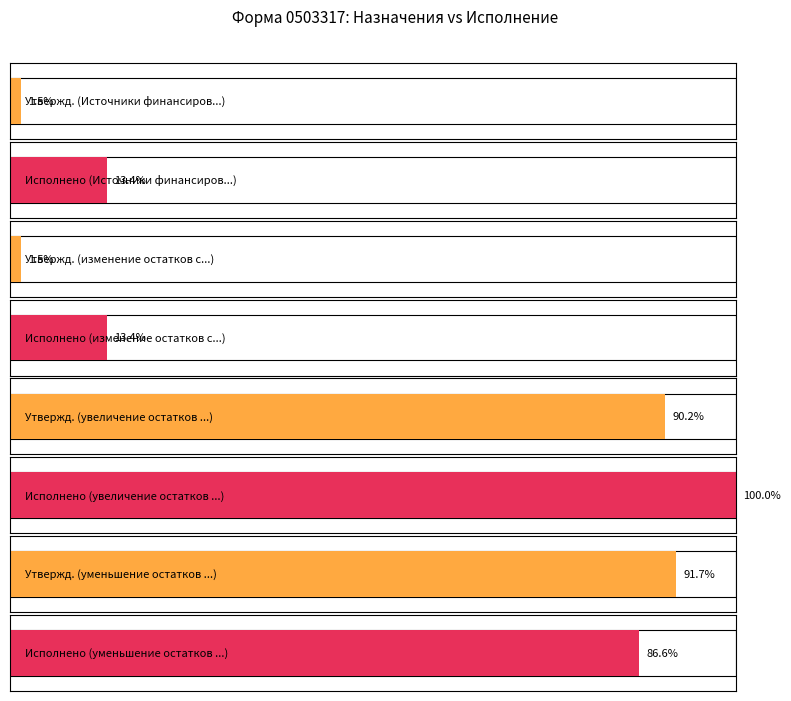

What is the value of the Утвержденные бюджетные назначения bar at the 3rd from the left?

620